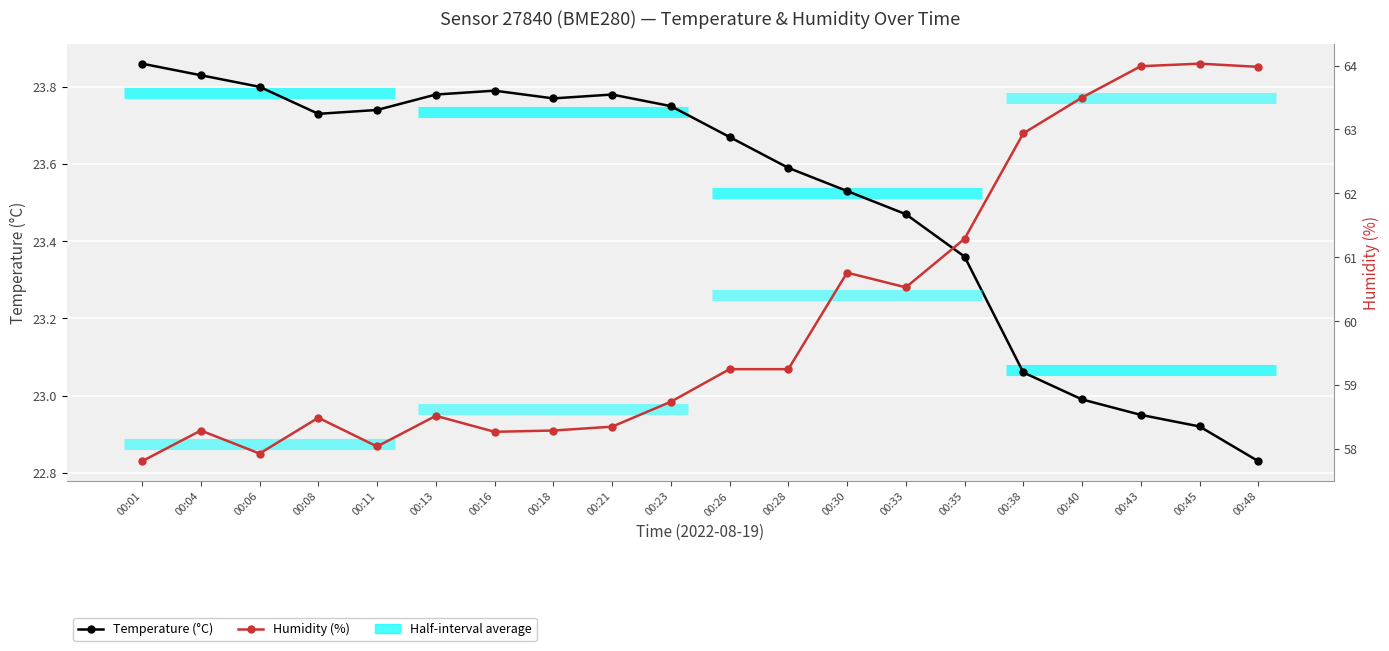

What is the difference between the Humidity (%) values at 00:35 and 00:30?

0.5